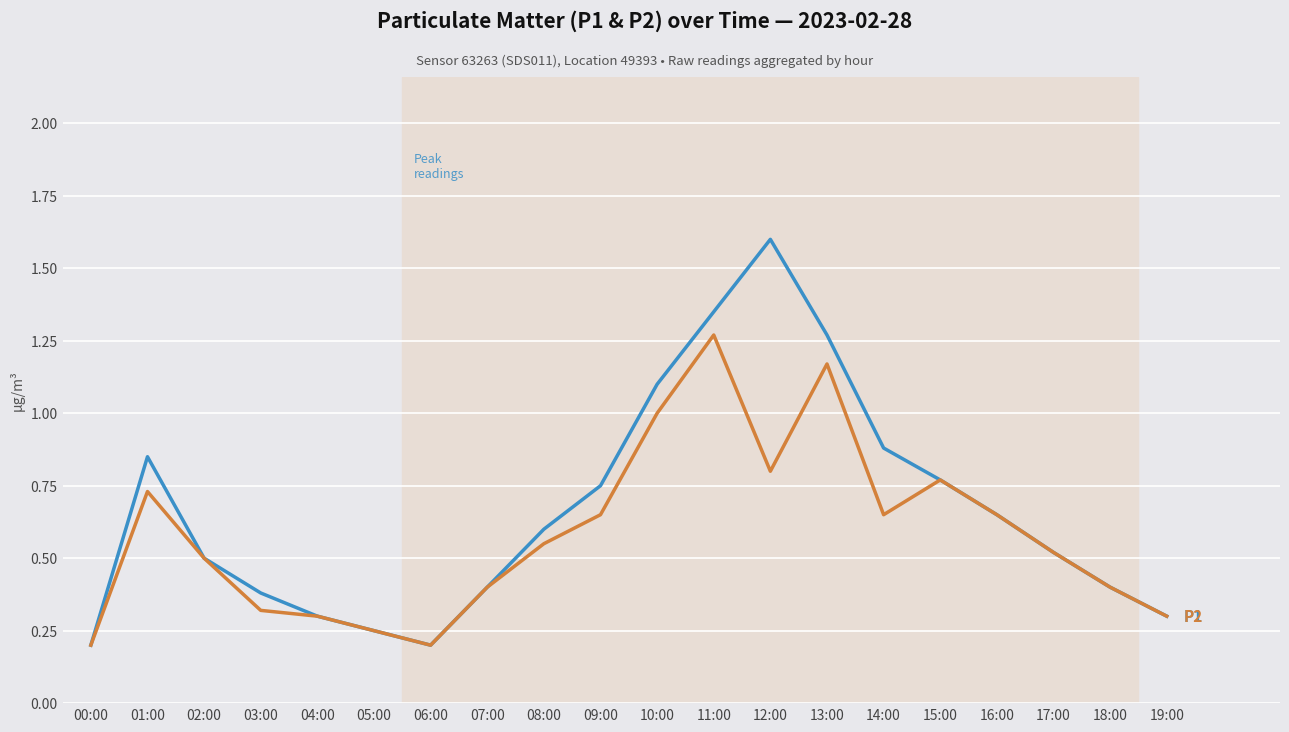

What is the total value across all series at 13:00?

2.4